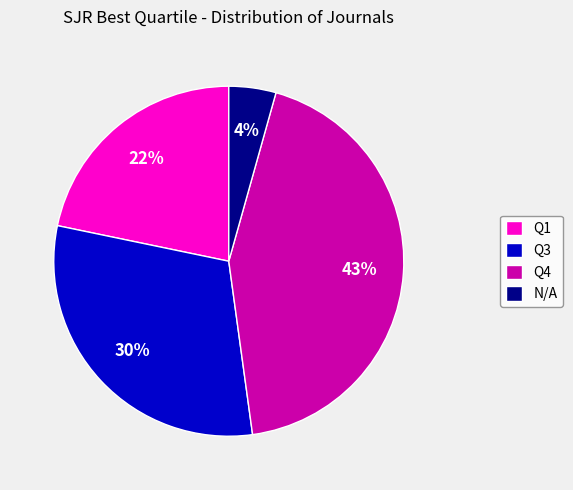

What percentage is the Q4 slice, to the nearest percent?

43%